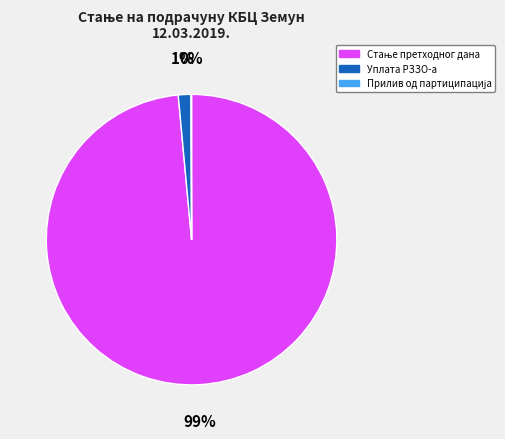

Is it true that Уплата РЗЗО-а is 15% of the pie?

False